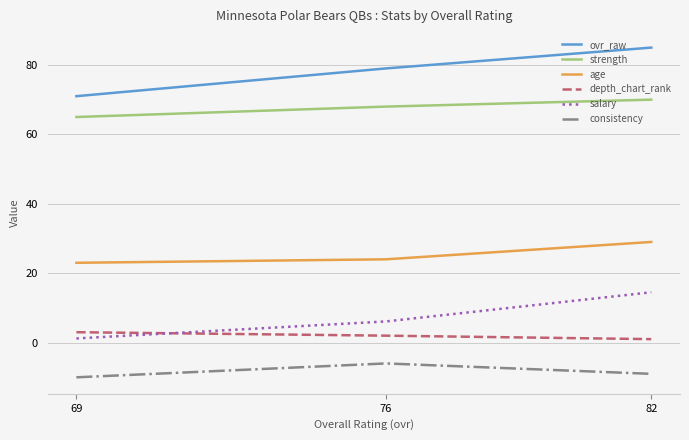

Reading left to right, what are all the values shown in this chart?

ovr_raw: 69=71.0	76=79.0	82=85.0
strength: 69=65.0	76=68.0	82=70.0
age: 69=23.0	76=24.0	82=29.0
depth_chart_rank: 69=3.0	76=2.0	82=1.0
salary: 69=1.2	76=6.1	82=14.5
consistency: 69=-10.0	76=-6.0	82=-9.0